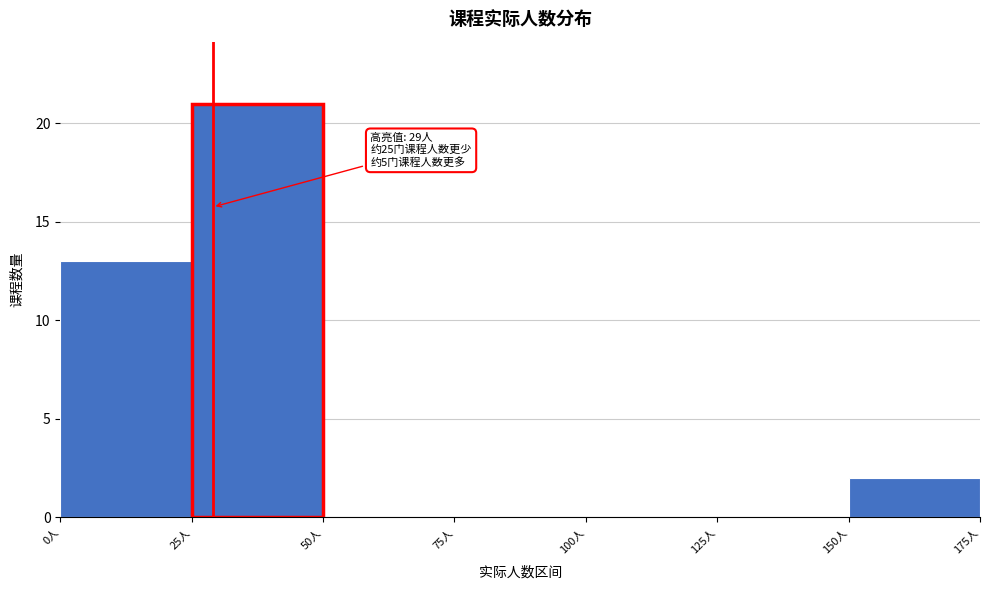

Over which range of the x-axis is the bar tallest?

25 to 50